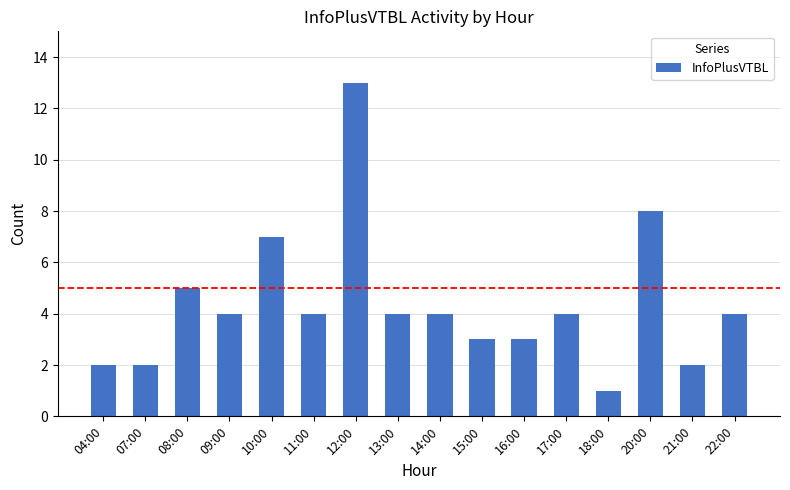

Which category has the lowest value across all series?

18:00